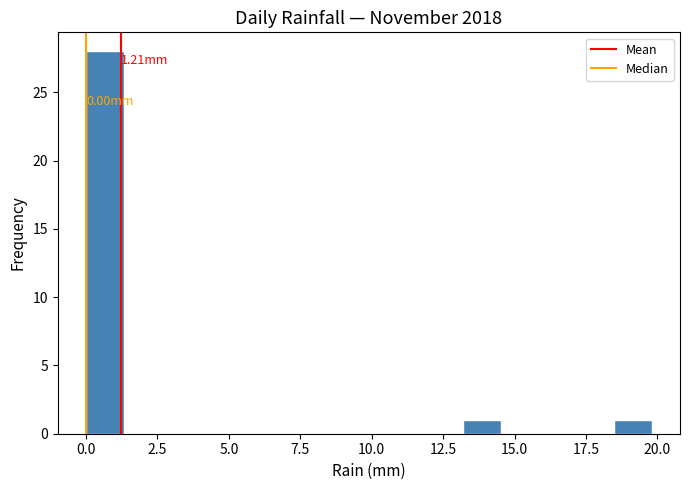

Read against the x-axis, roughly where is the centre of the tallest bar?

0.5